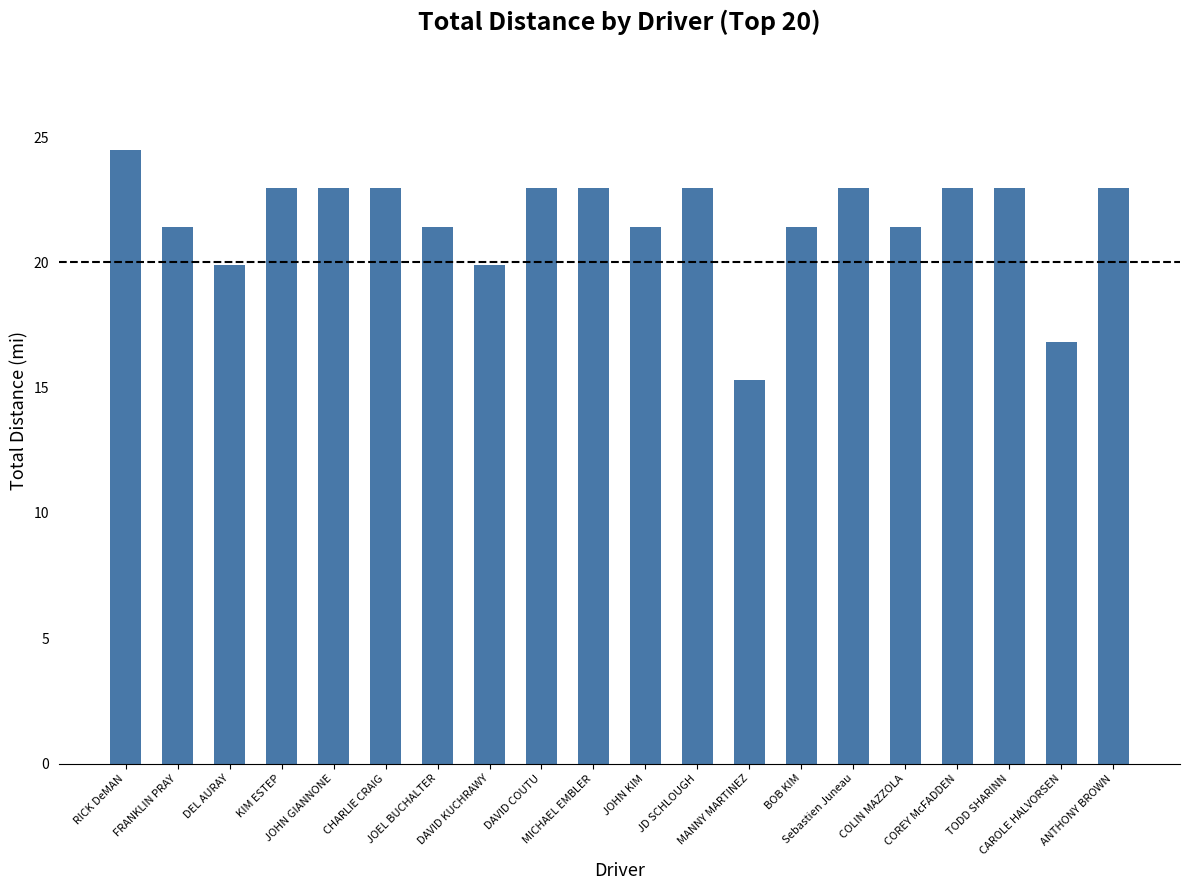

What is the value of the 13th bar from the left?

15.3